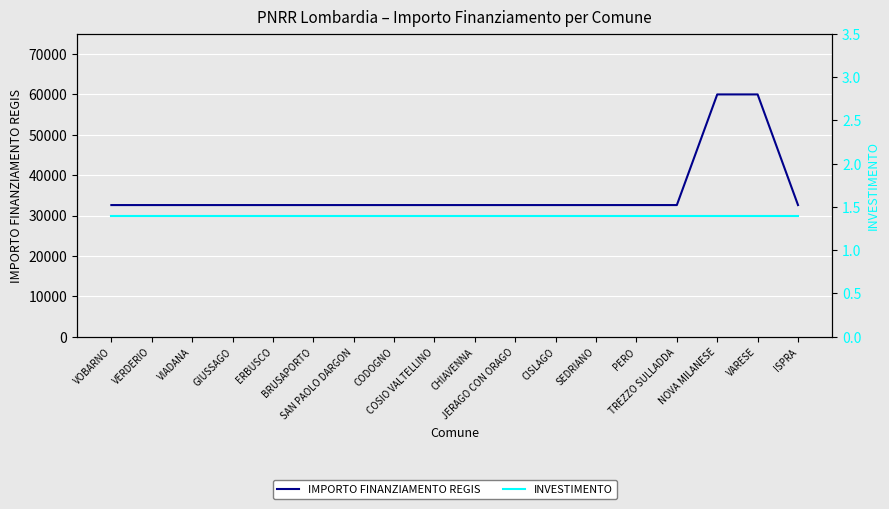

List the series in order of their peak value, highest first.

IMPORTO FINANZIAMENTO REGIS, INVESTIMENTO